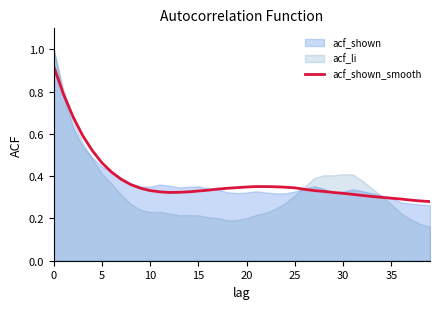

Does the chart display data point markers on the line(s)?

No